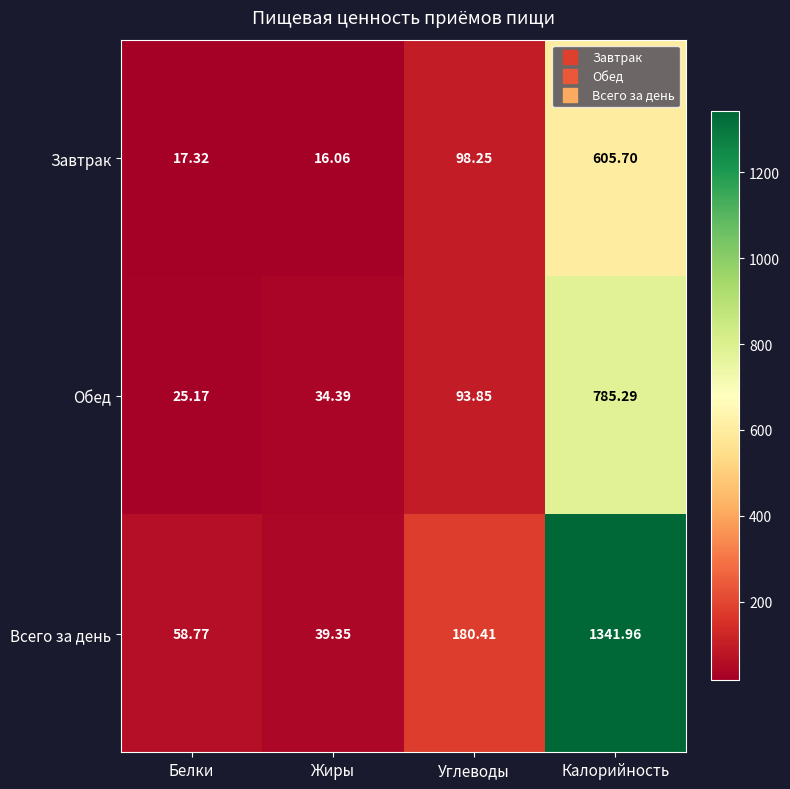

Which series has the widest spread of values?

Всего за день